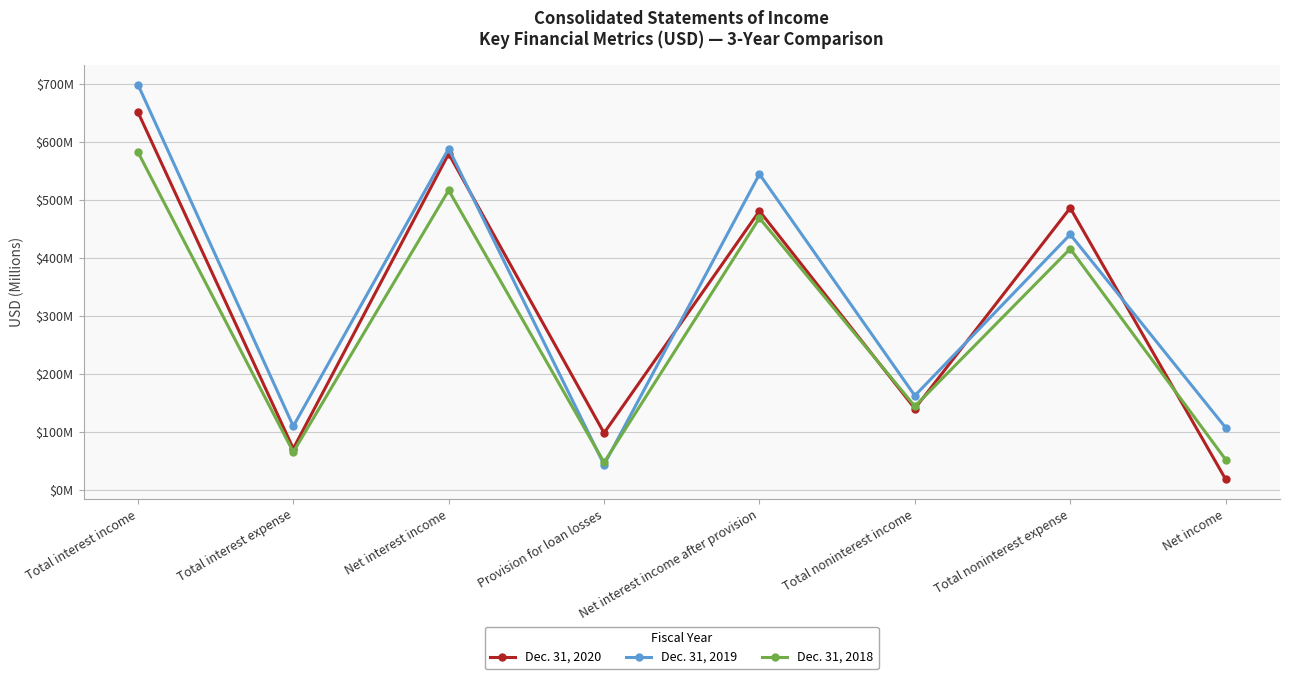

What is the value of the Dec. 31, 2018 point at the 5th from the left?

468768000